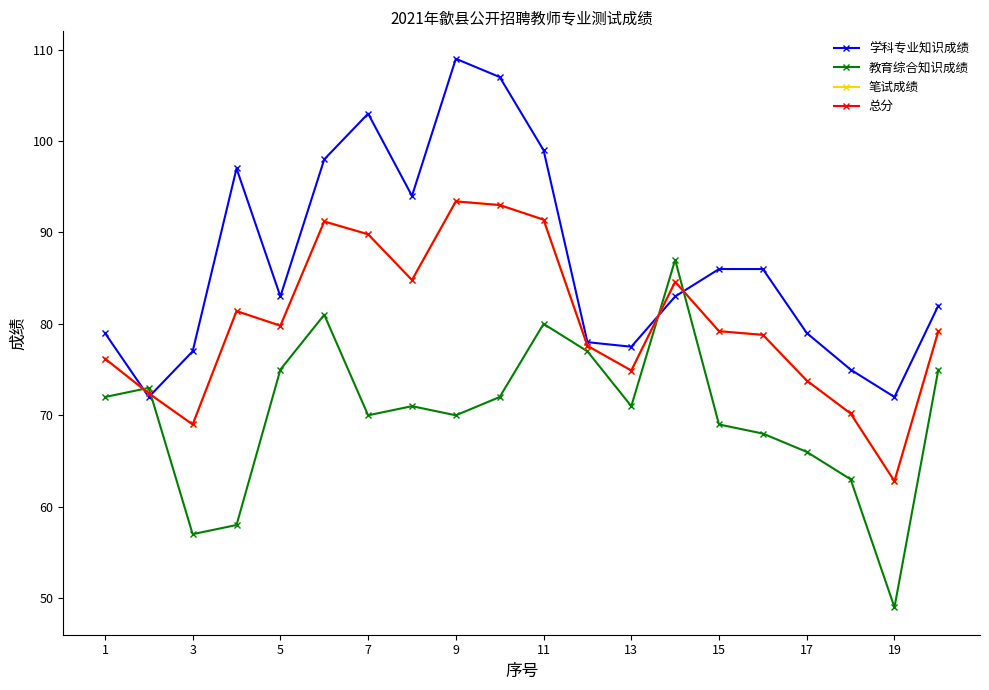

Which series ends up on top after the final intersection of 教育综合知识成绩 and 笔试成绩?

笔试成绩